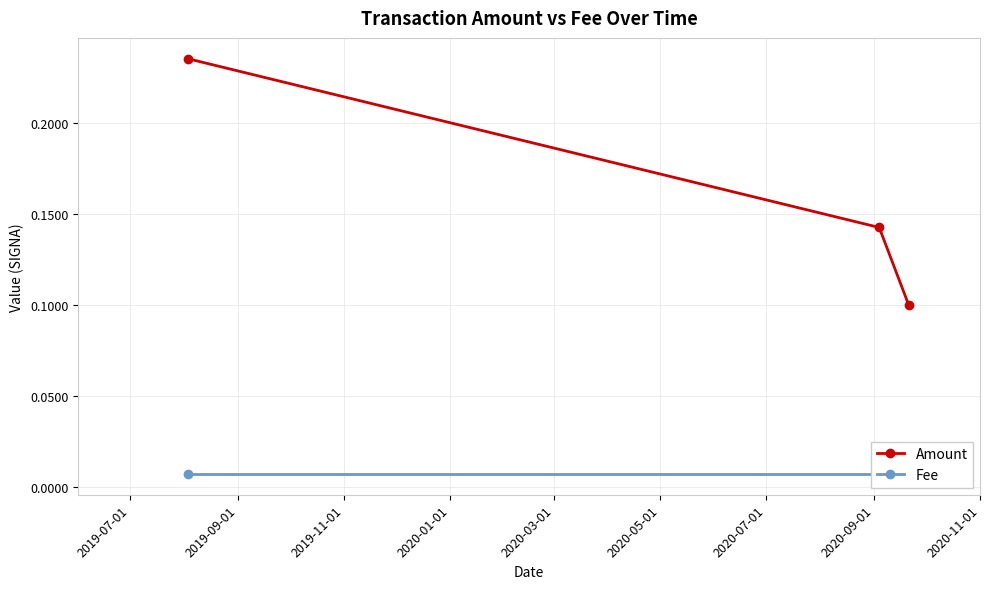

What are all the series names shown in the legend?

Amount, Fee